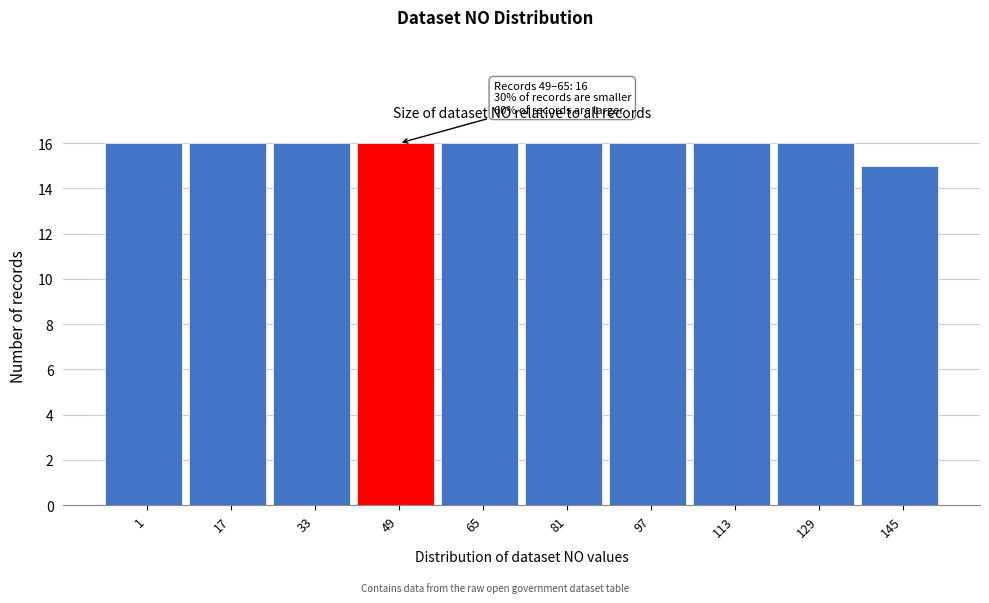

Reading left to right, transcribe all the data shown in this chart.

16	16	16	16	16	16	16	16	16	15